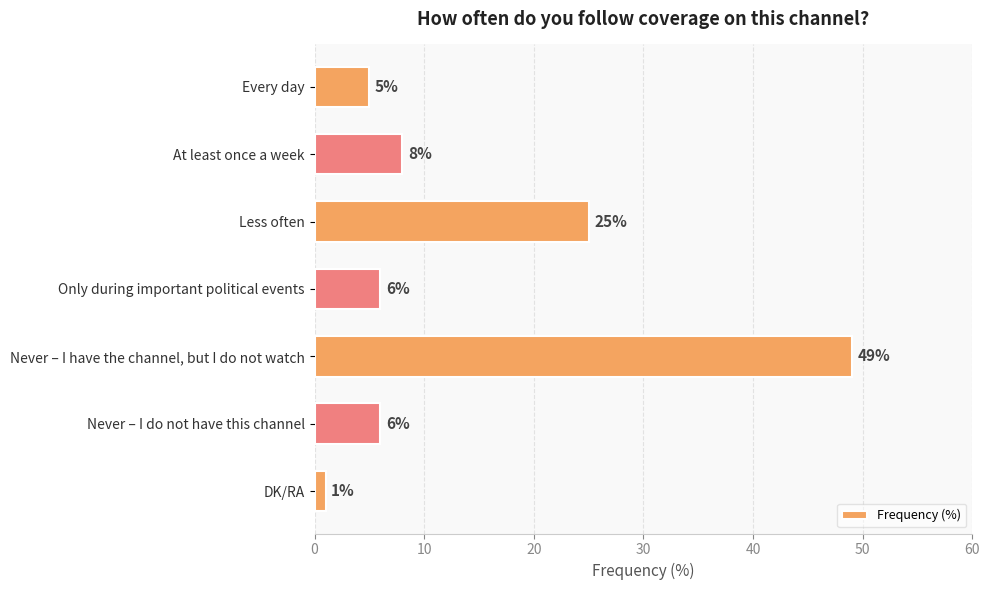

Reading top to bottom, transcribe all the data shown in this chart.

5	8	25	6	49	6	1